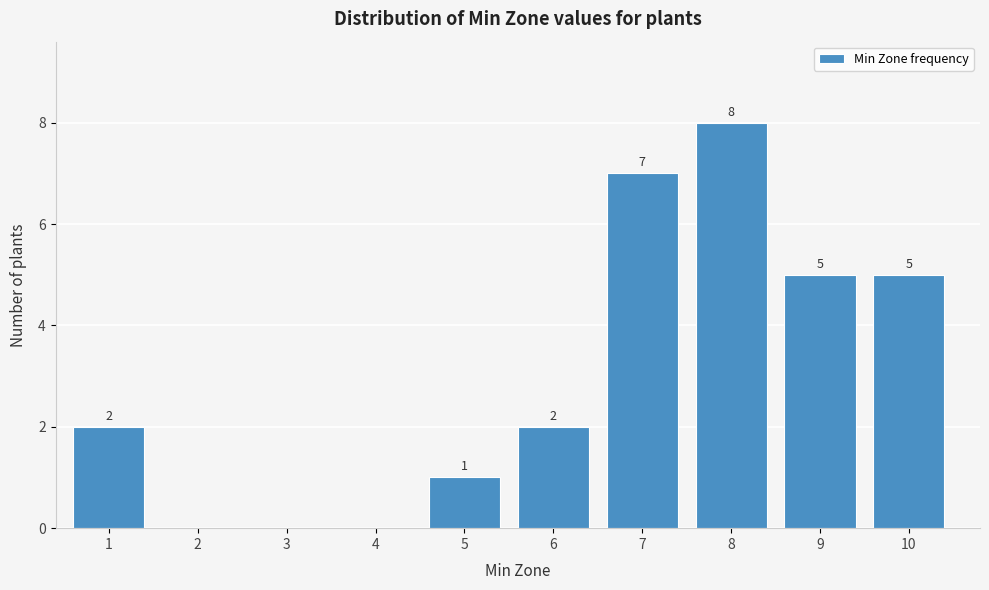

Reading right to left, list all the values displayed in this chart.

10=5	9=5	8=8	7=7	6=2	5=1	4=0	3=0	2=0	1=2